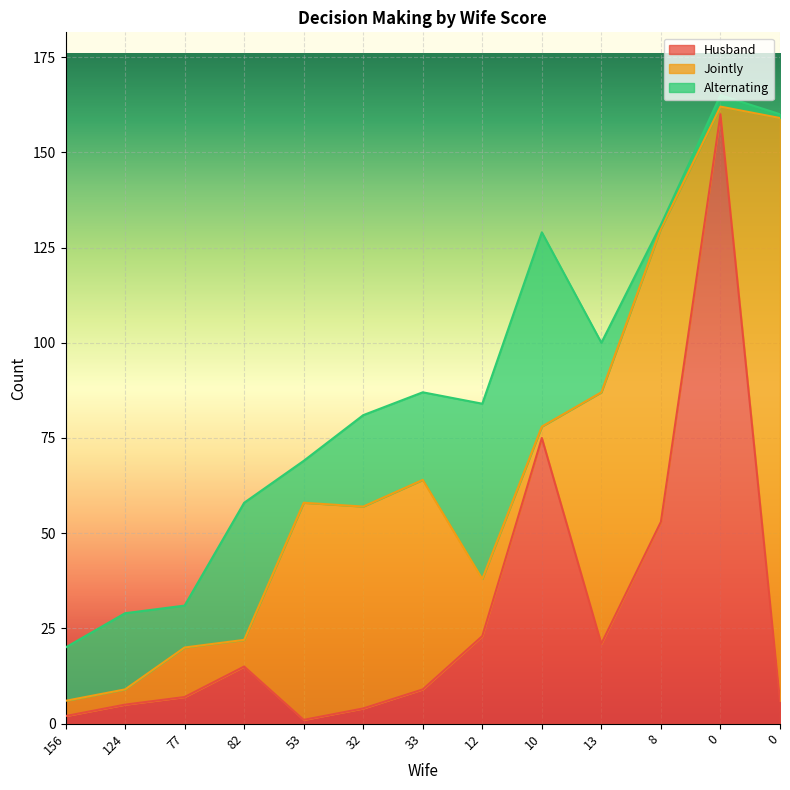

Count the number of categories in the chart.

13